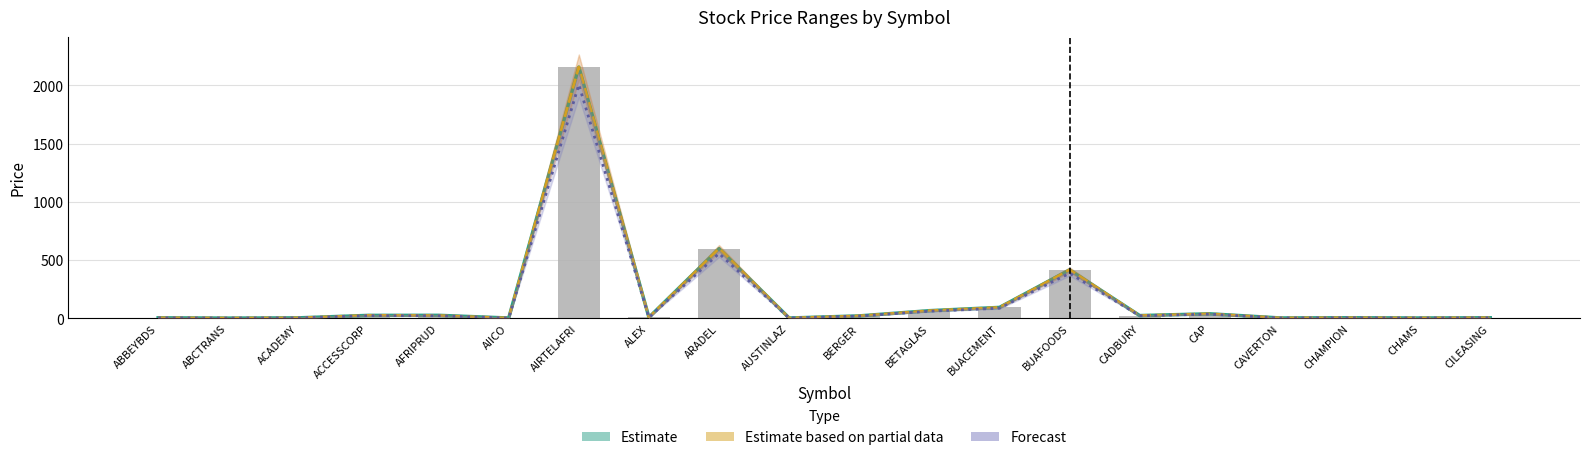

Where does the Estimate (Close) series first go above 20?

ACCESSCORP